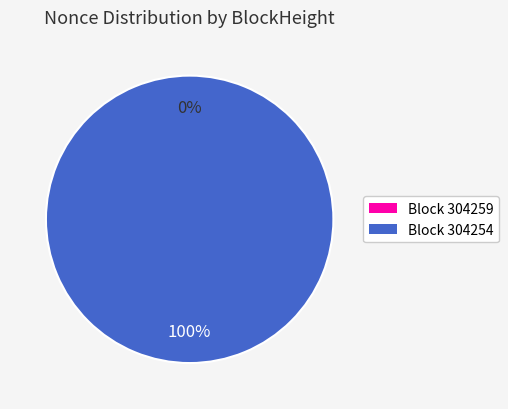

Is the sum of 304254 and 304259 greater than half?

Yes